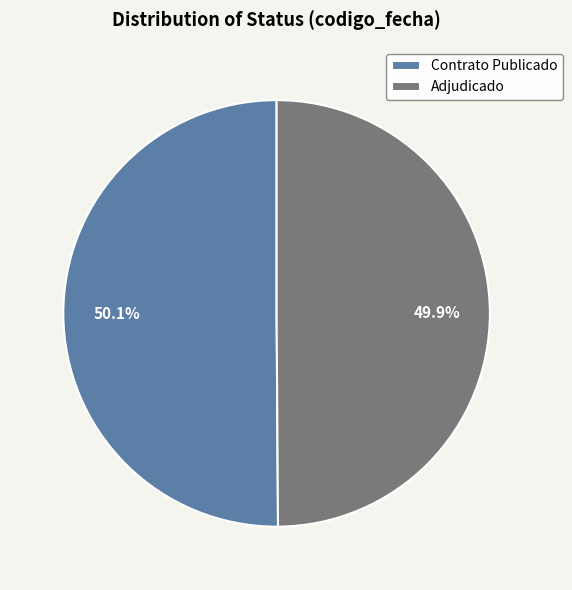

Is there any slice that represents more than half of the pie?

Yes